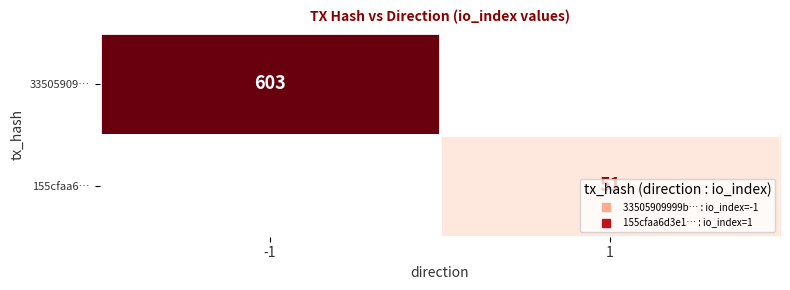

Which category has the highest value in the 155cfaa6… series?

1